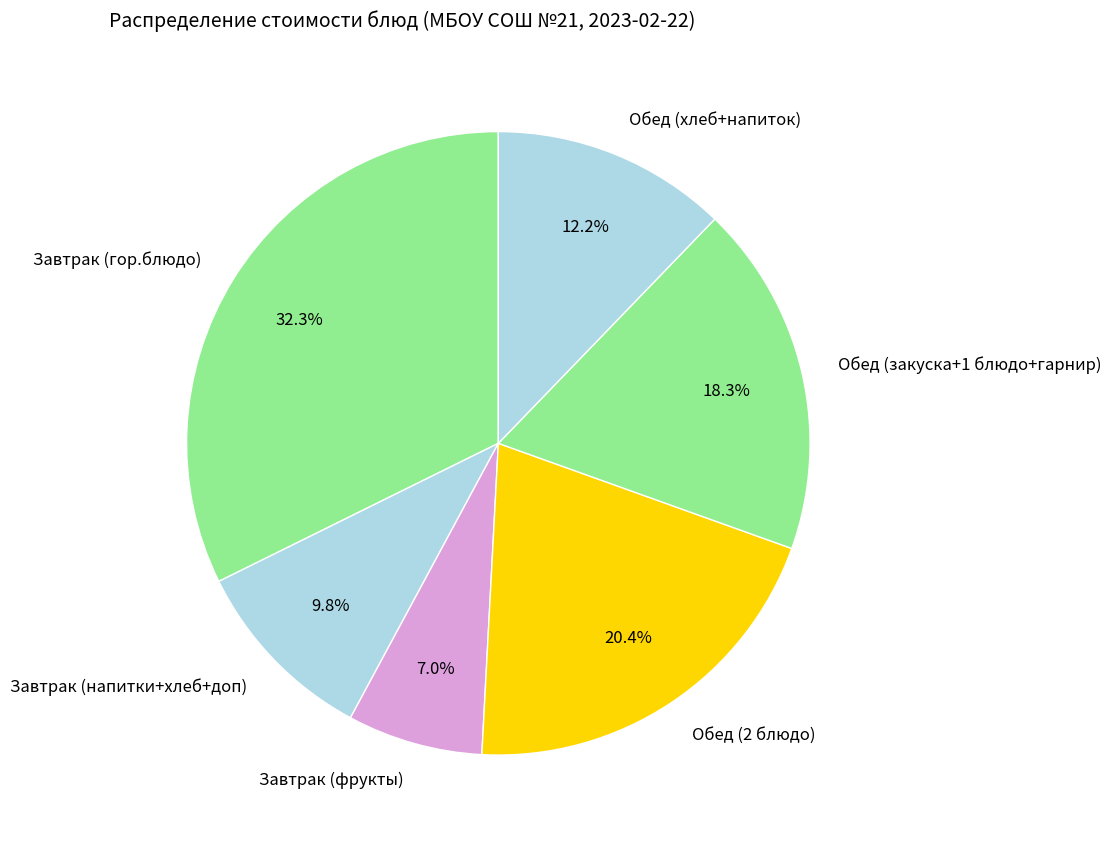

Count the number of slices in the pie.

6